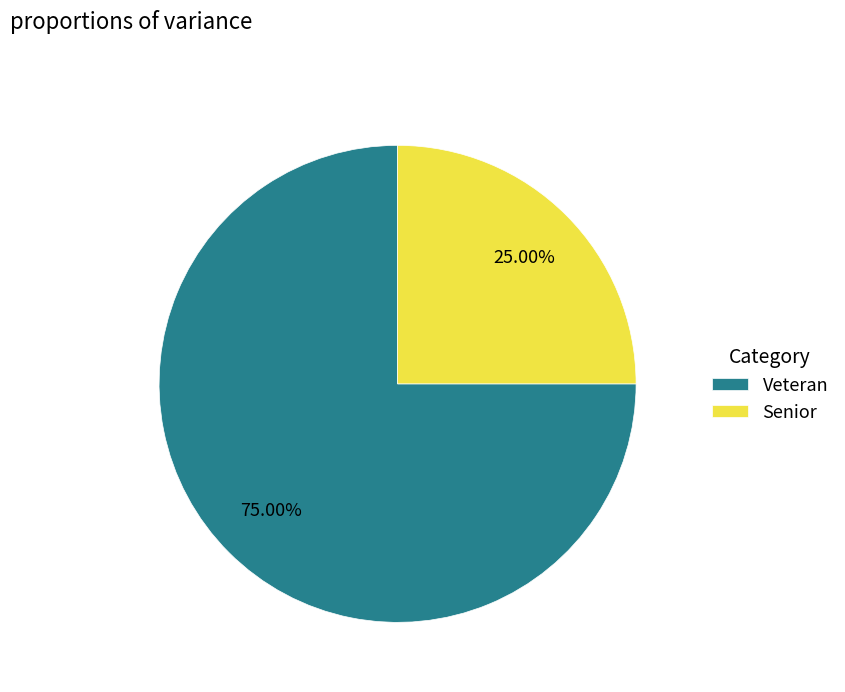

Between Veteran and Senior, which is larger?

Veteran